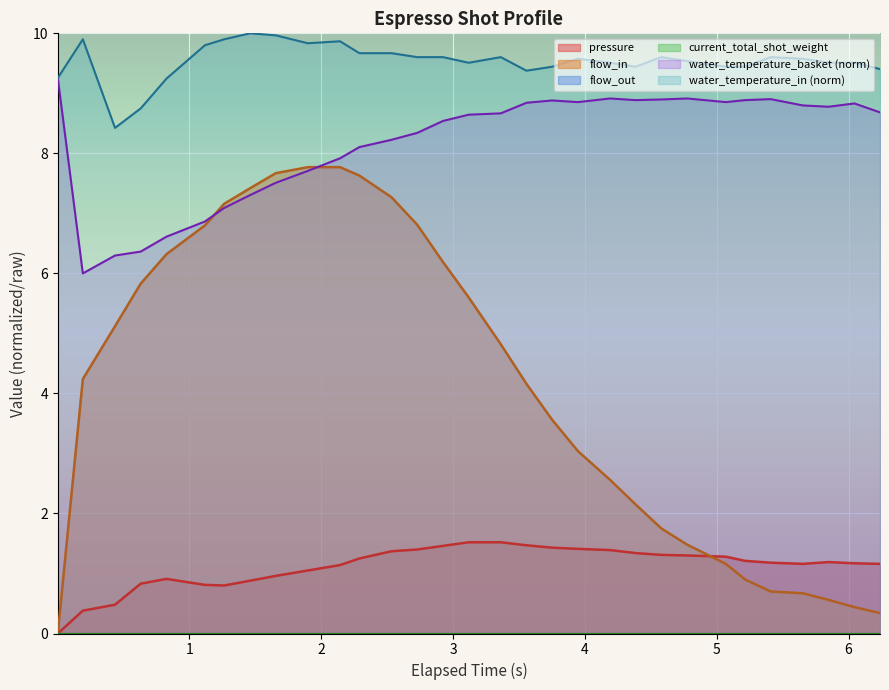

True or false: water_temperature_basket and water_temperature_in cross at least once.

False